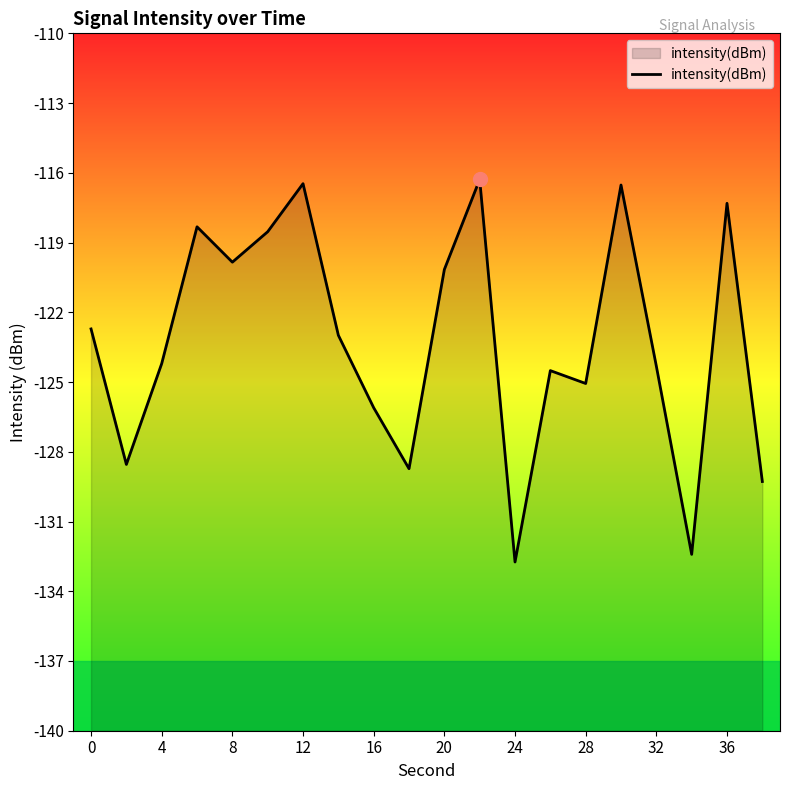

The chart shows a value of -66.4 at 16. True or false?

False